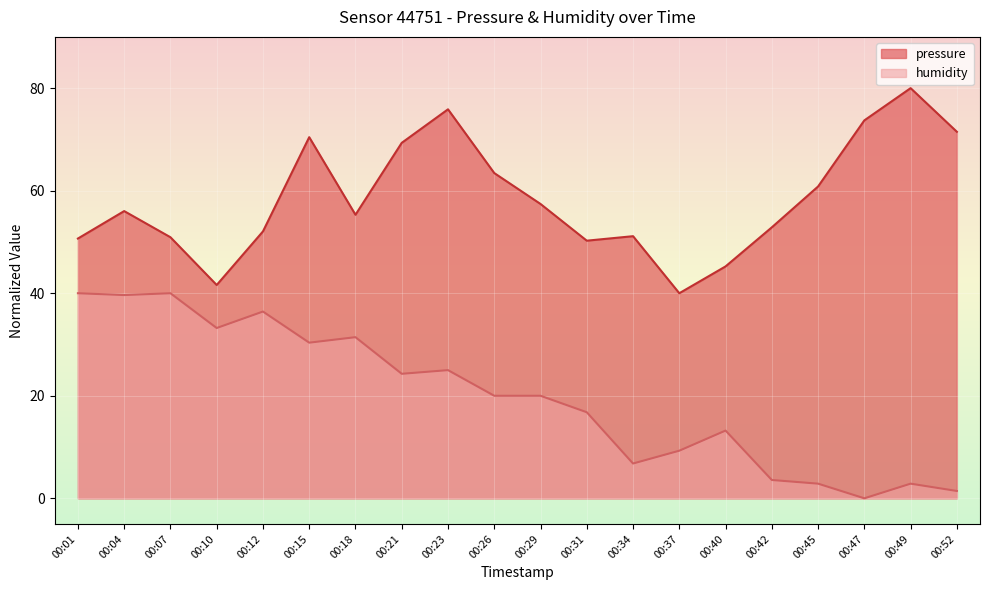

How many lines are shown in the chart?

2